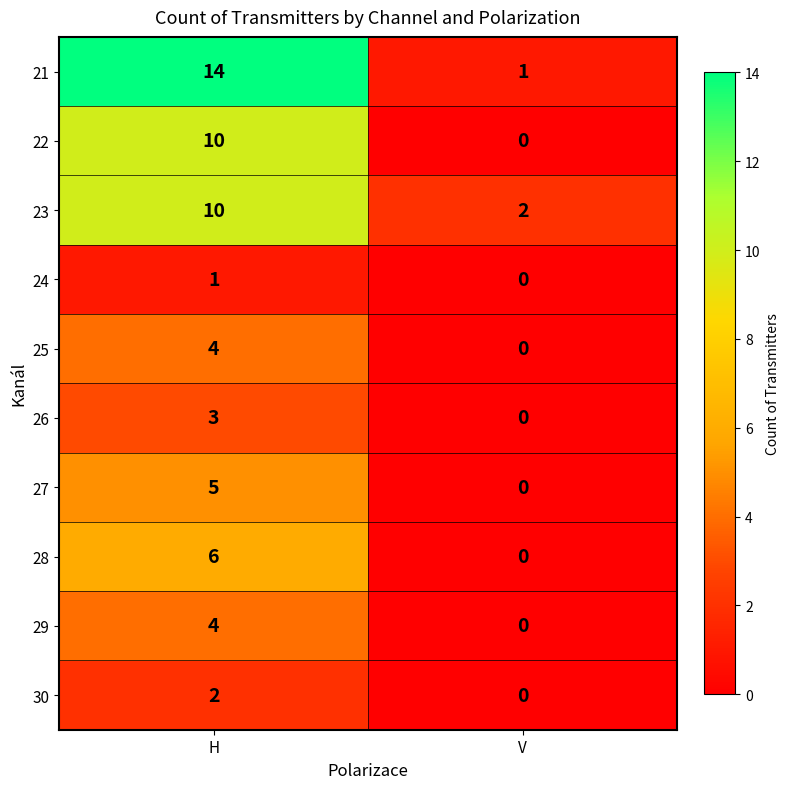

List the labels in order of 27 value, largest first.

H, V